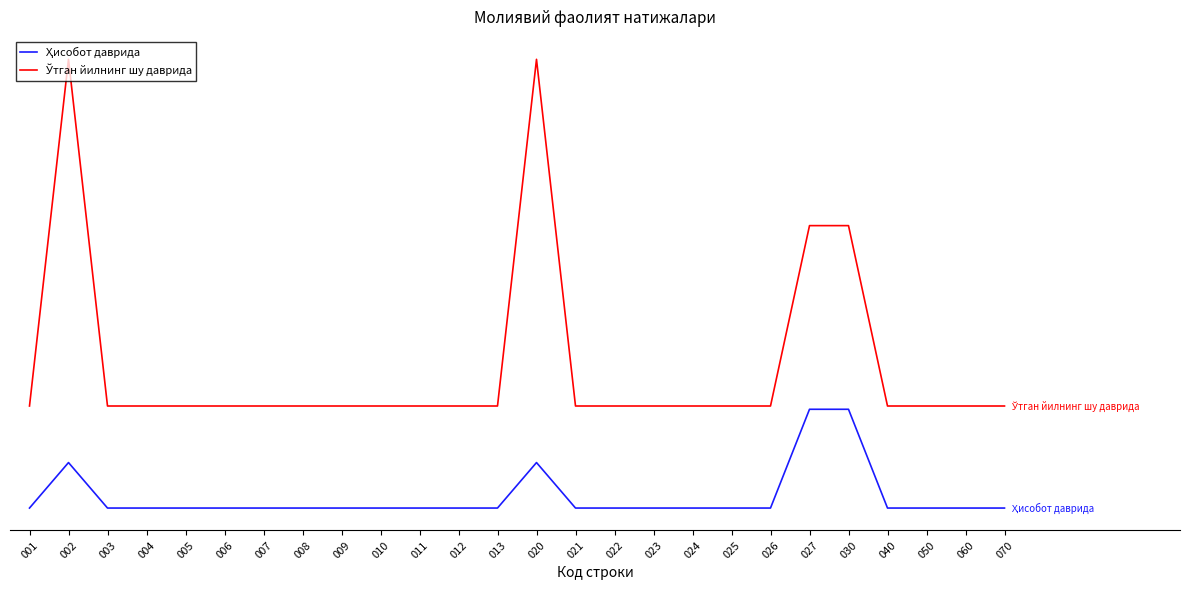

Does the chart have visible grid lines?

No